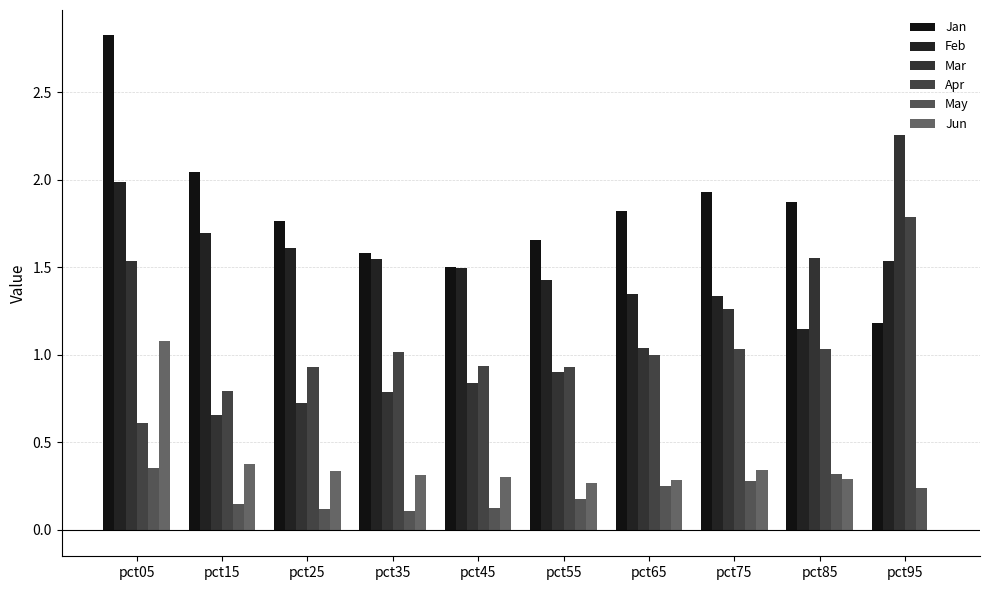

Does the chart contain stacked bars?

No